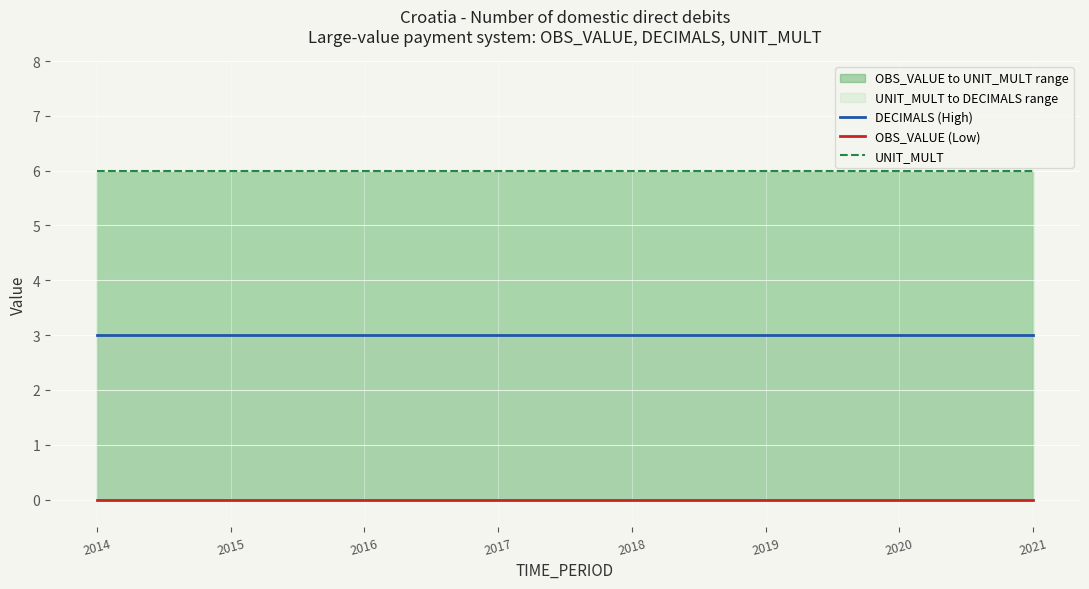

What is the value of the UNIT_MULT point at the 1st from the left?

6